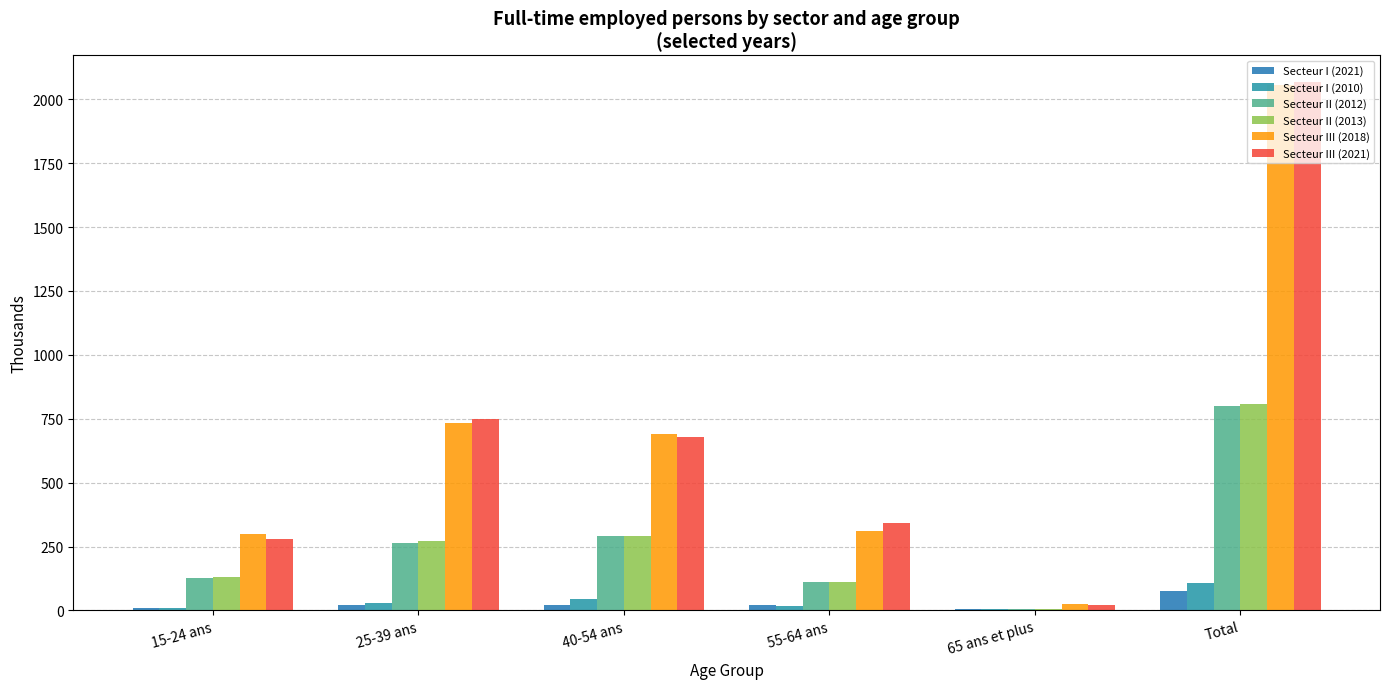

Reading left to right, extract all data points from this chart.

Secteur I (2021): 8.5	19.7	22.1	19.3	4.6	74.2
Secteur I (2010): 11.0	27.1	45.5	17.6	5.9	107.0
Secteur II (2012): 128.6	262.9	292.8	112.2	5.3	801.8
Secteur II (2013): 128.8	270.0	292.6	111.4	4.5	807.4
Secteur III (2018): 298.7	733.7	689.7	311.8	24.0	2057.9
Secteur III (2021): 280.3	747.4	678.2	342.4	20.0	2068.2